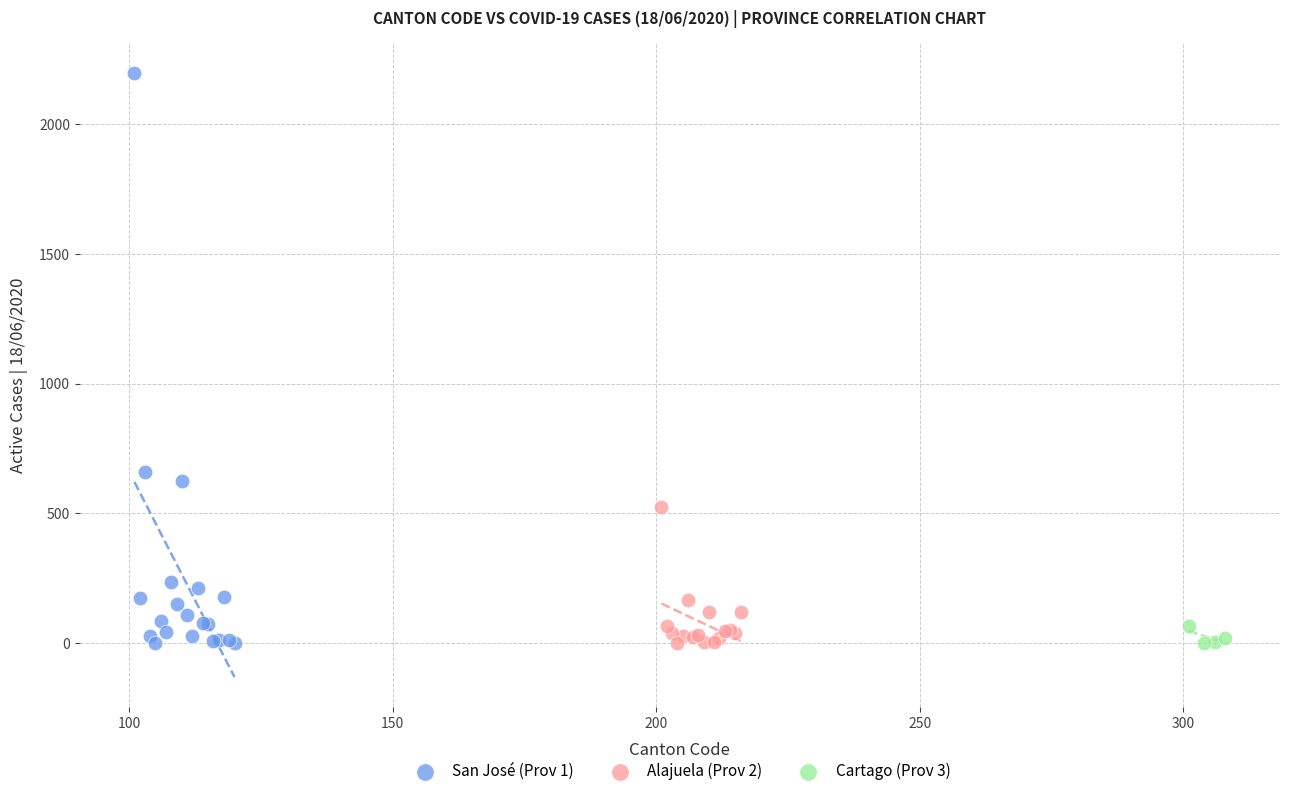

Which series has the widest spread of Y values?

San José (Prov 1)